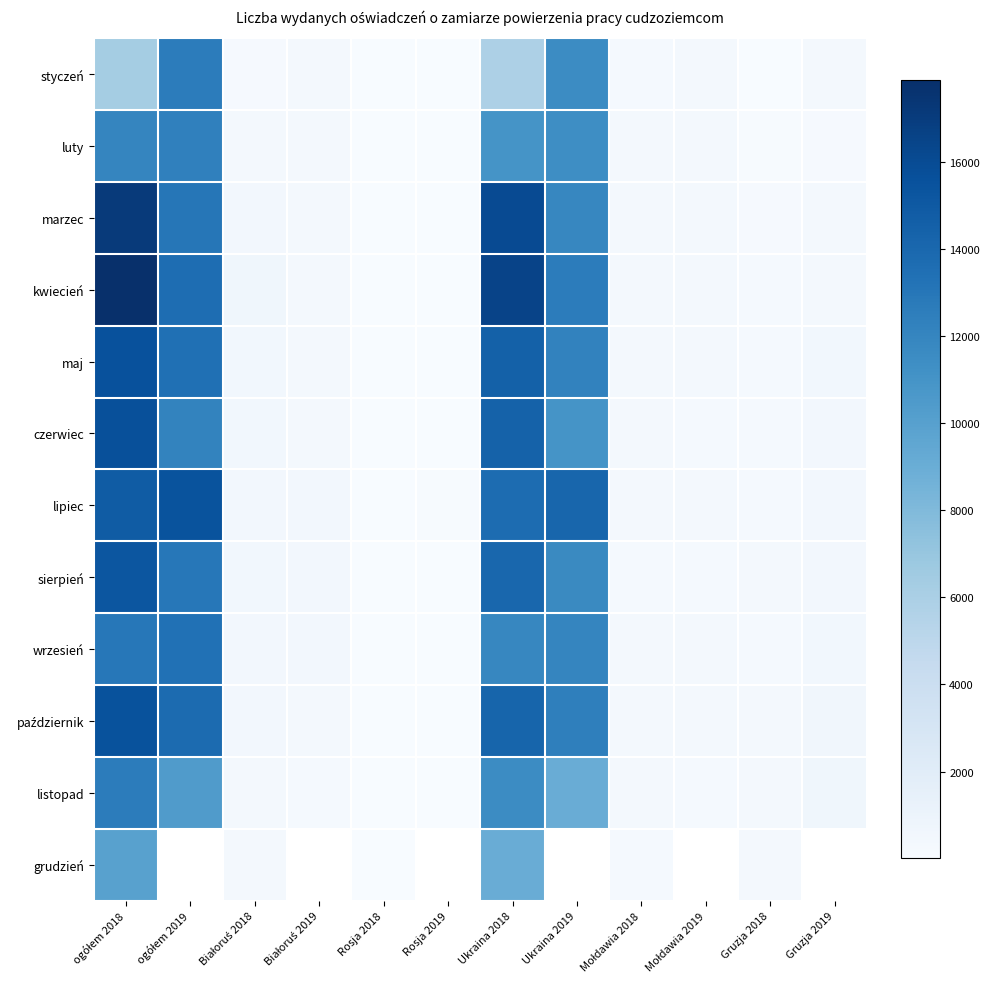

Where does the maj series first go above 496?

ogółem 2018